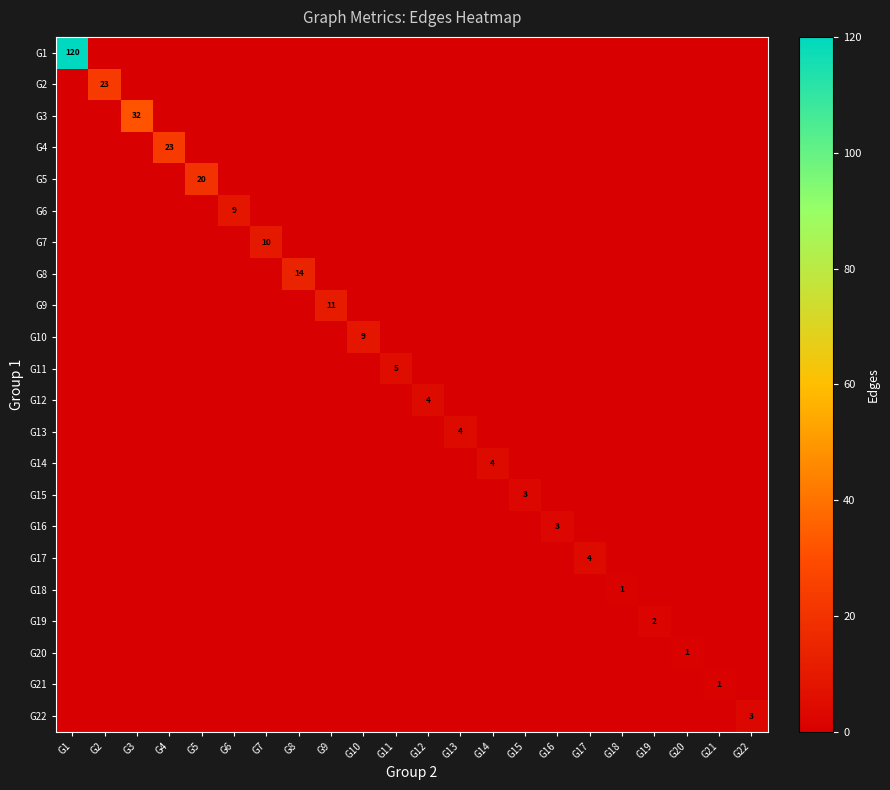

Rank the categories by G18 value from highest to lowest.

G18, G1, G2, G3, G4, G5, G6, G7, G8, G9, G10, G11, G12, G13, G14, G15, G16, G17, G19, G20, G21, G22